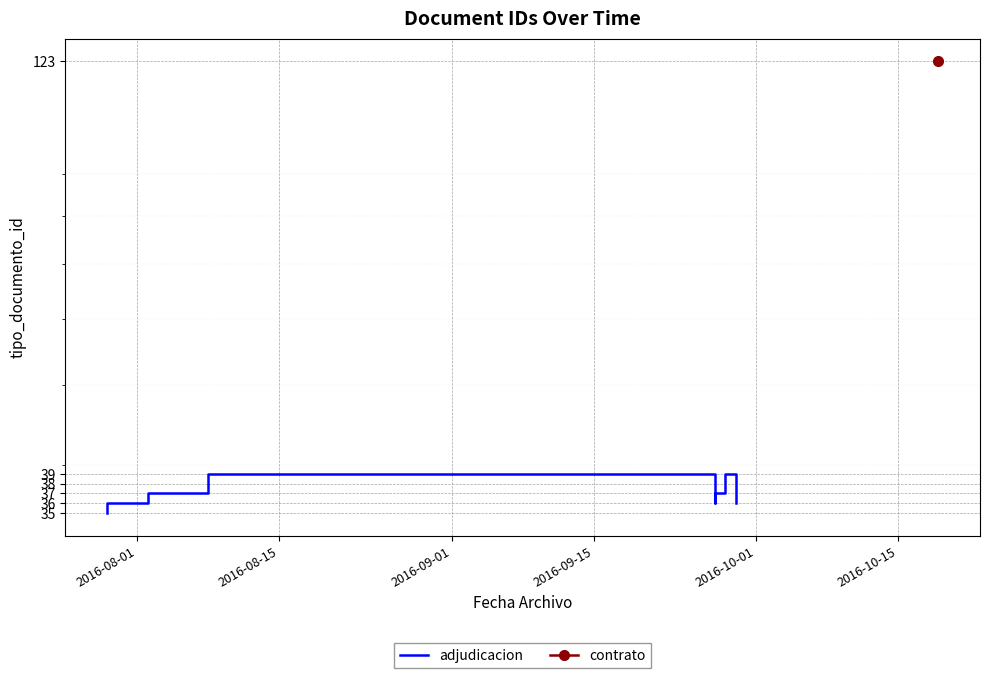

True or false: the data has more than 1 interior local peaks.

True